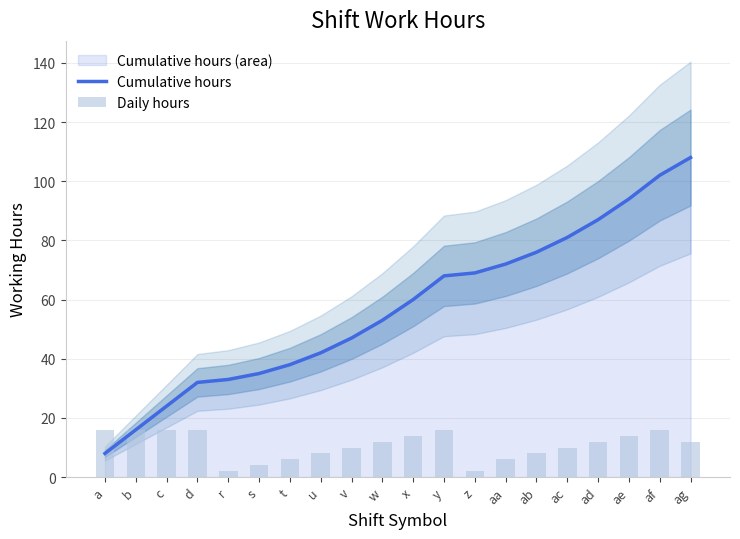

Which series has the largest total across all categories?

Cumulative hours